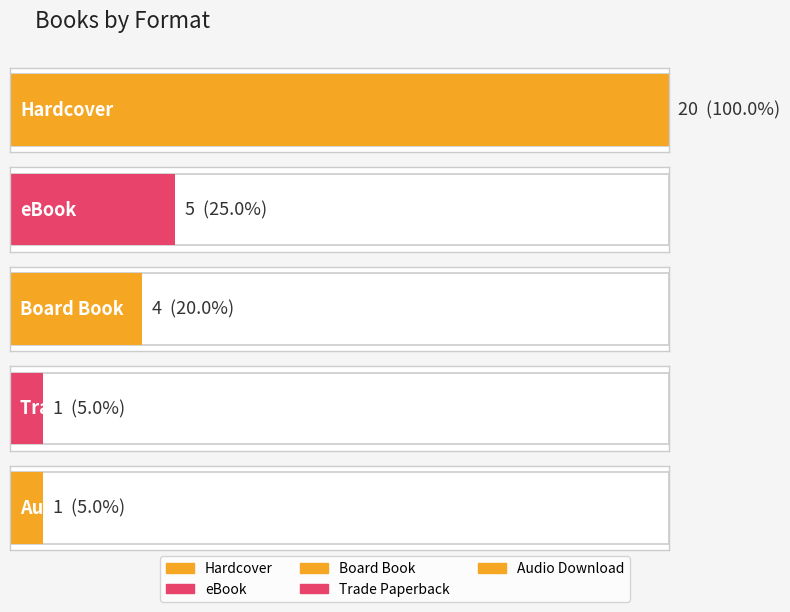

List the labels in order of value, largest first.

Hardcover, eBook, Board Book, Trade Paperback, Audio Download